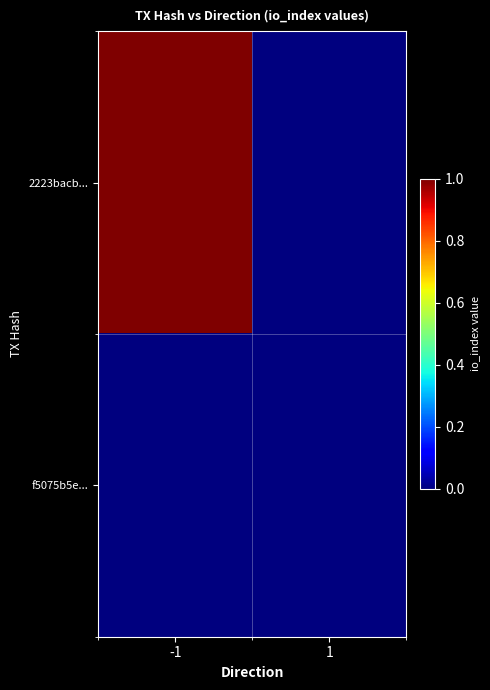

Reading left to right, what are all the values shown in this chart?

2223bacb...: -1=1	1=0
f5075b5e...: -1=0	1=0